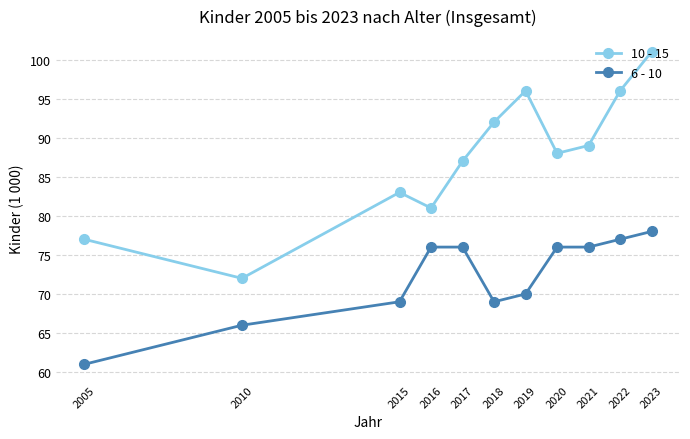

At how many categories does at least one series exceed 65?

11